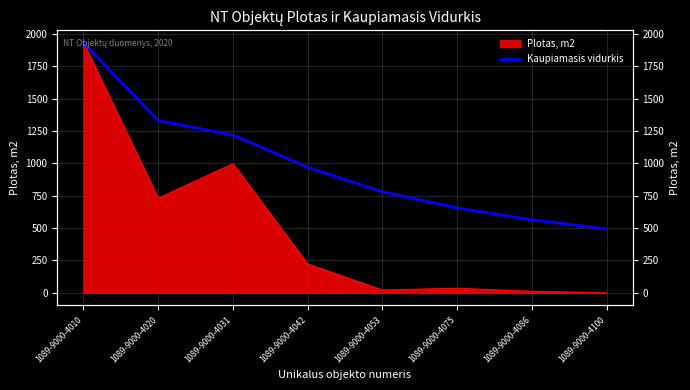

What is the change in value from 1089-9000-4010 to 1089-9000-4053?

-1150.3